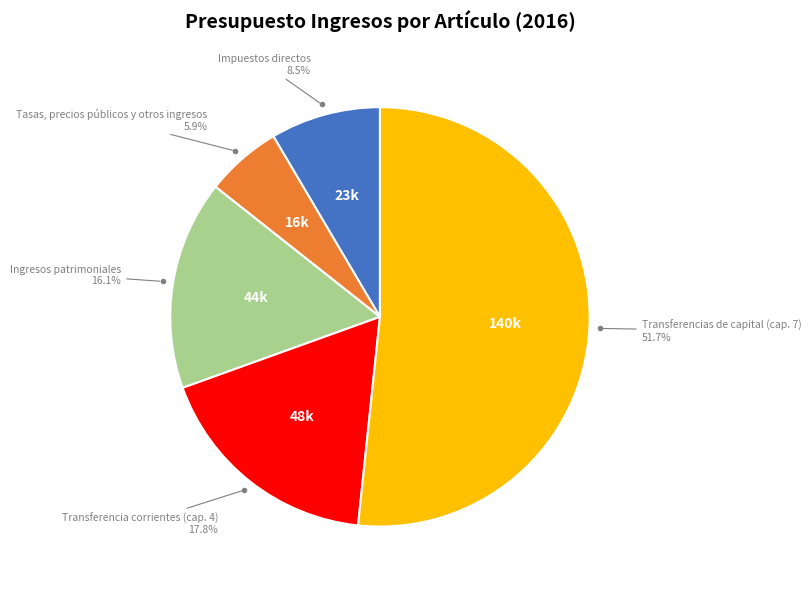

Is there a majority slice in this chart?

Yes